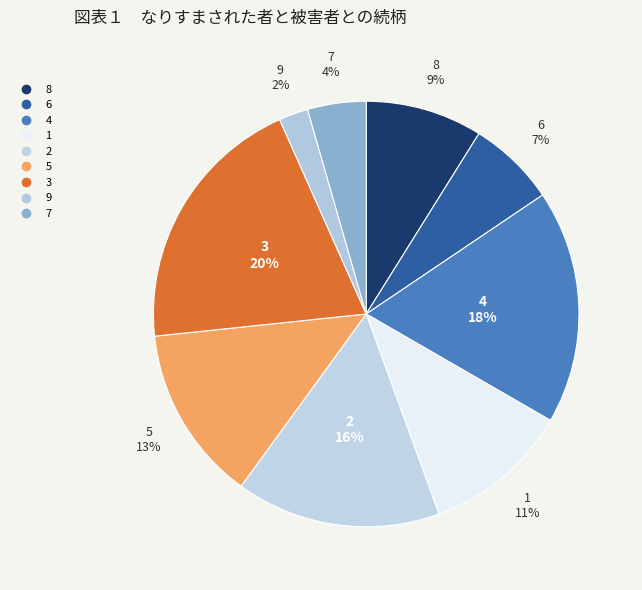

Rank the categories by value from highest to lowest.

3, 4, 2, 5, 1, 8, 6, 7, 9